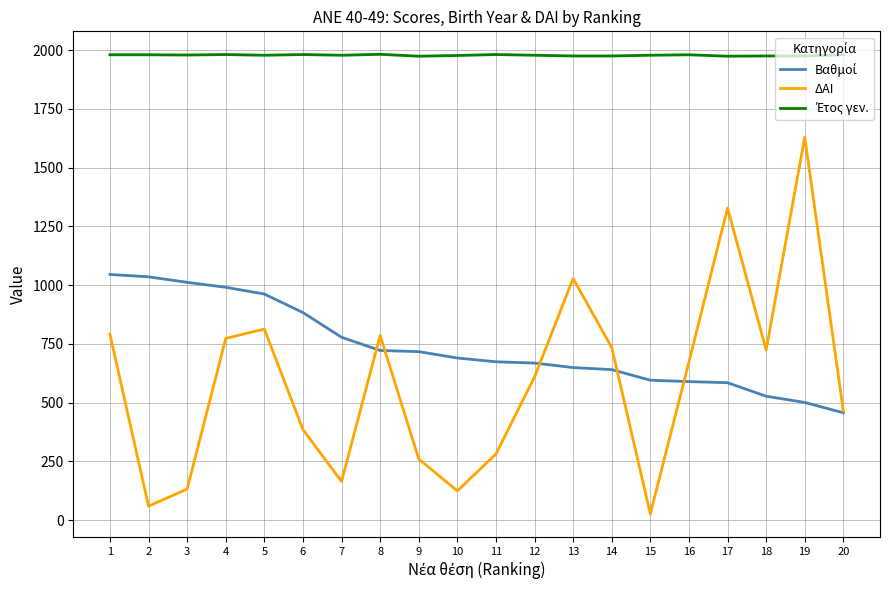

What is the maximum value for ΔΑΙ?

1629.0